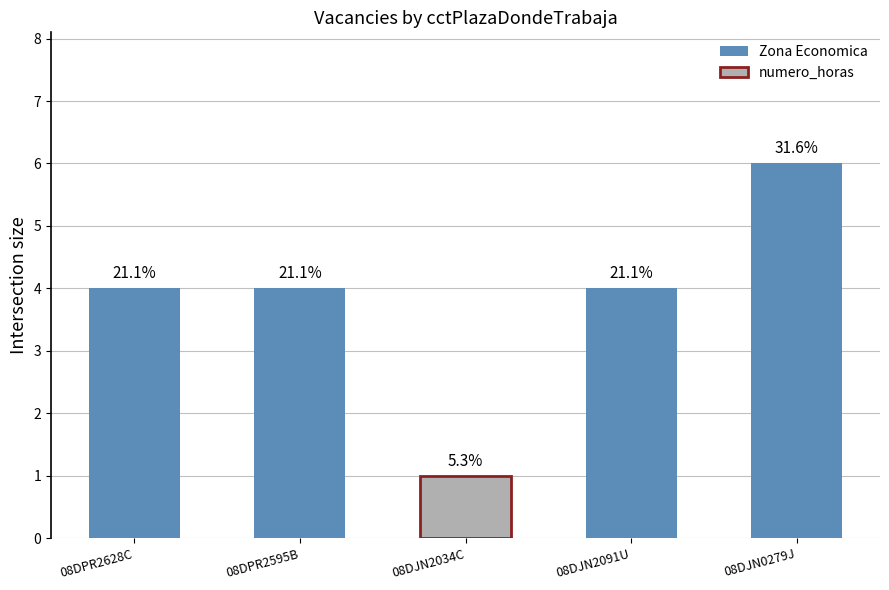

Which has a higher value, 08DJN2034C or 08DPR2595B?

08DPR2595B